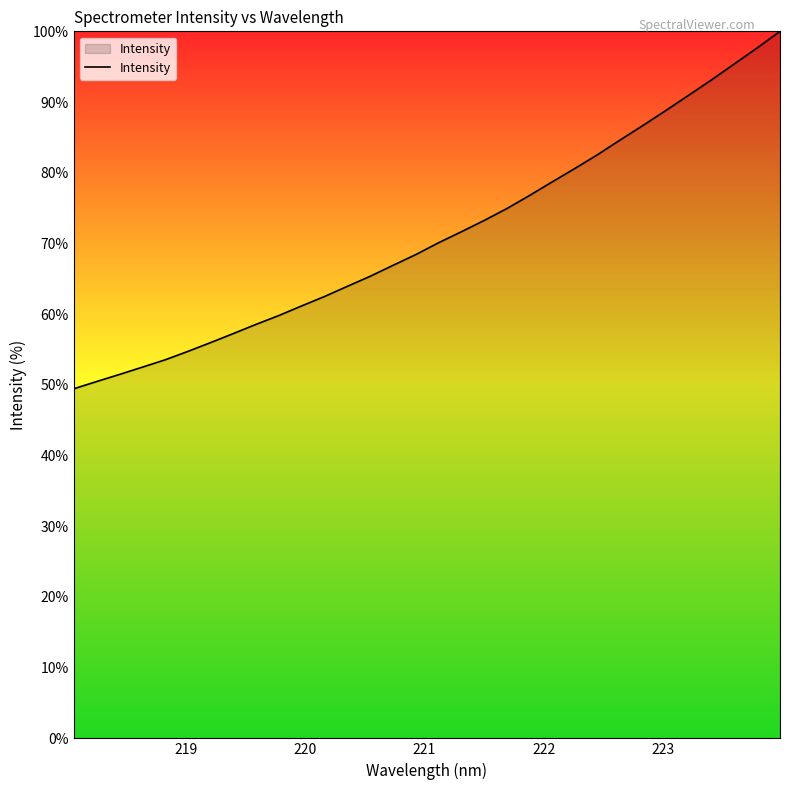

Reading left to right, list all the values displayed in this chart.

49.4	50.5	51.5	52.5	53.5	54.7	56.0	57.3	58.6	59.8	61.2	62.5	63.9	65.3	66.9	68.4	70.1	71.6	73.2	74.9	76.8	78.7	80.6	82.6	84.7	86.7	88.8	91.0	93.2	95.4	97.7	100.0